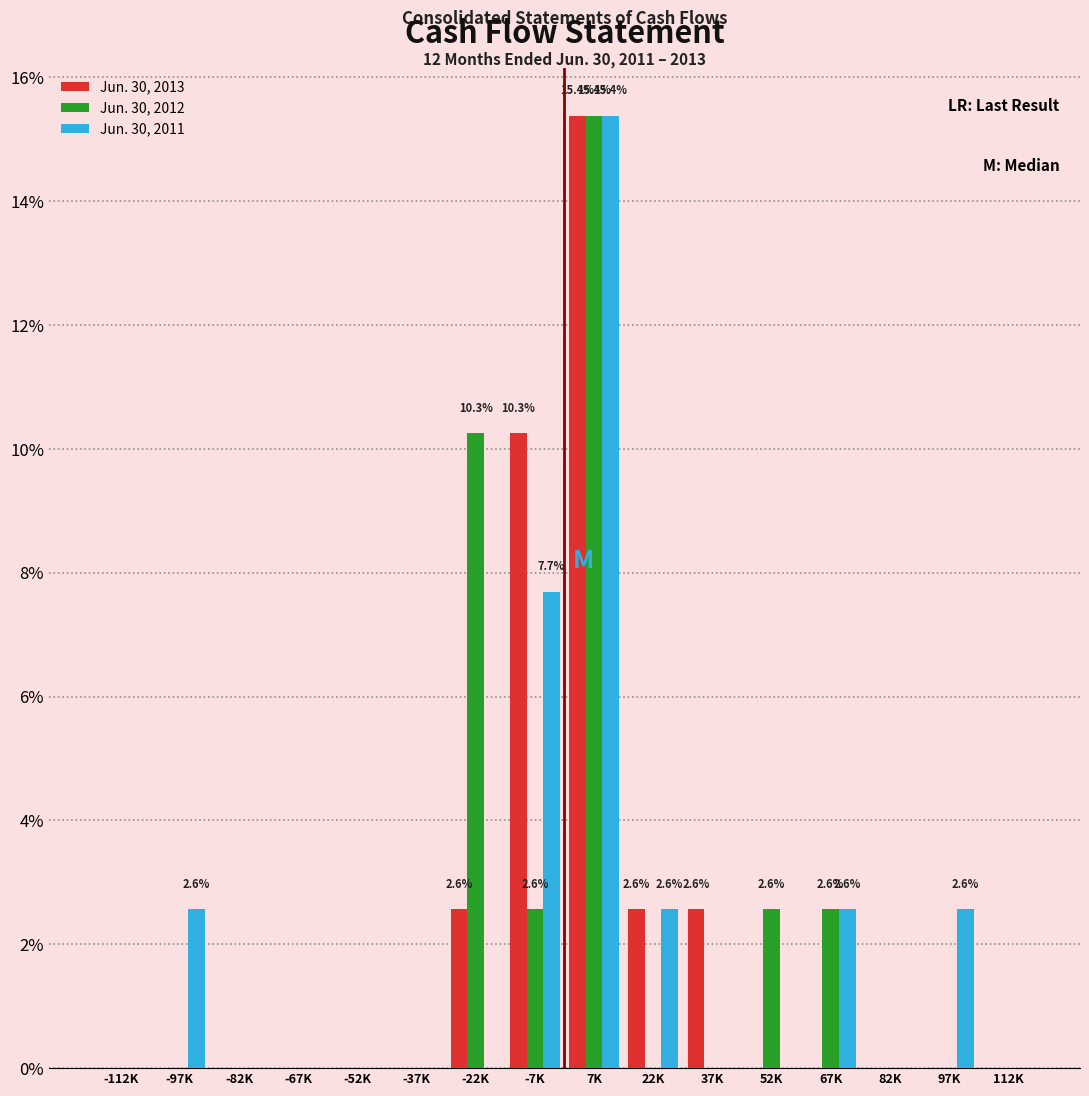

What is the maximum value for Jun. 30, 2012?

15.4